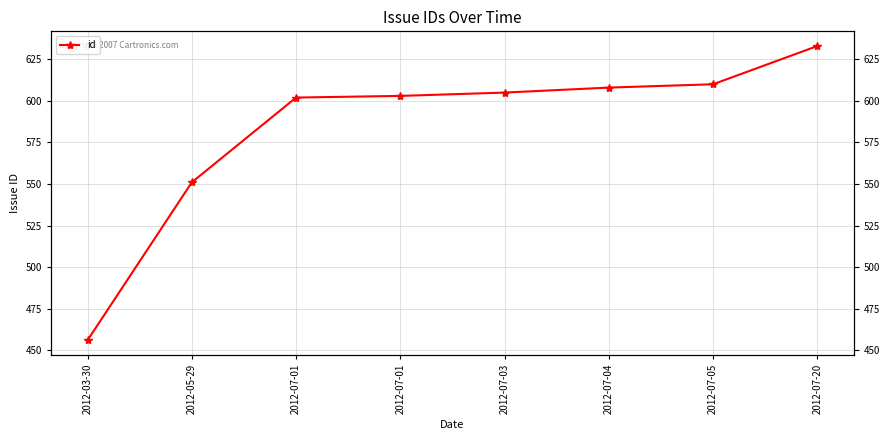

Reading right to left, what are all the values shown in this chart?

633	610	608	605	603	602	551	456